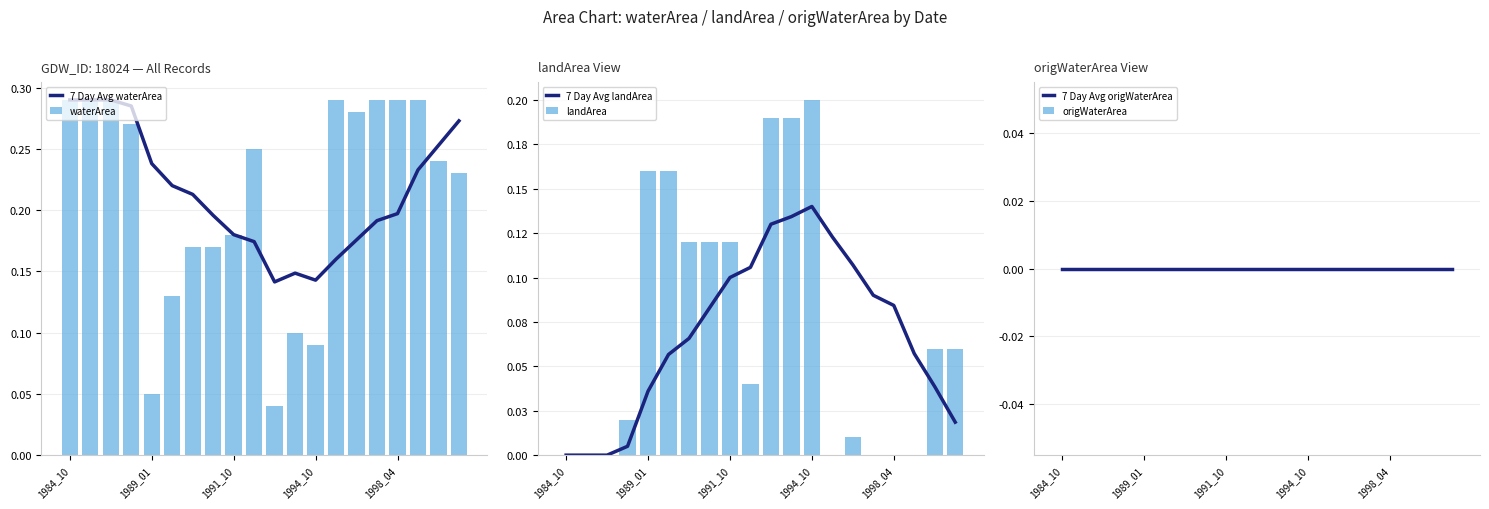

At which category does the chart reach its peak across all series?

1984_10